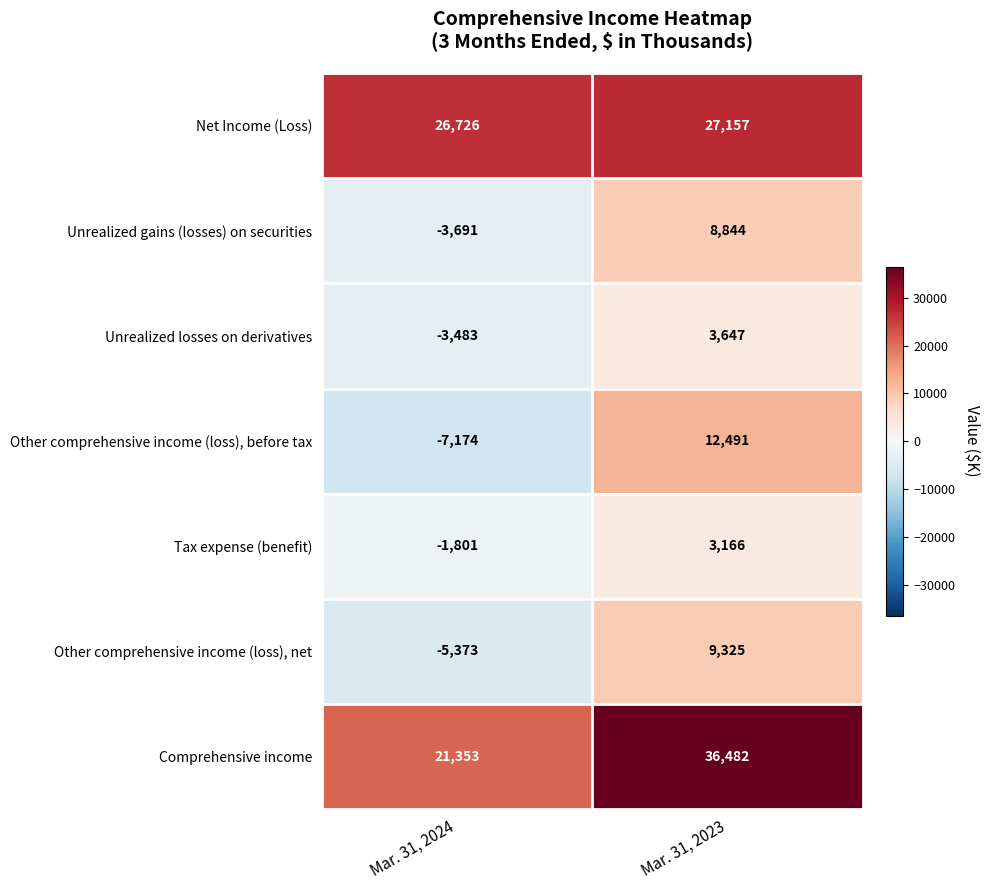

What is the difference between the highest and lowest values at Mar. 31, 2023?

33316